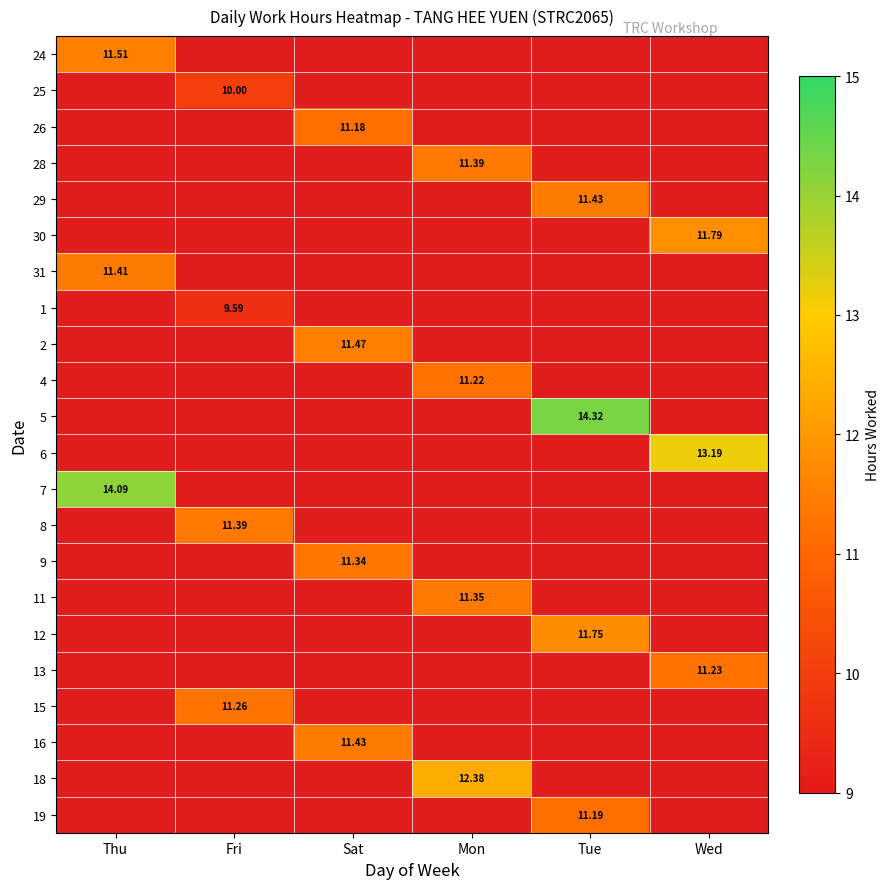

Count the number of categories in the chart.

6